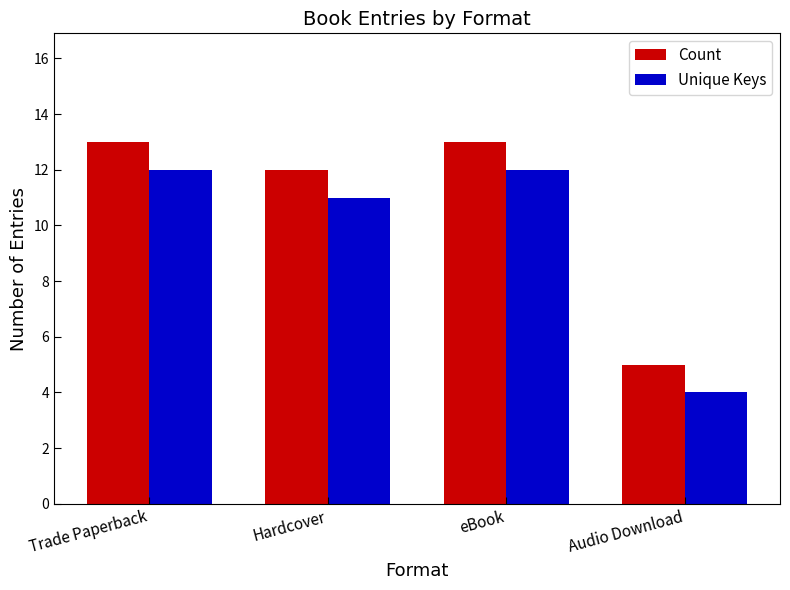

Is the value of Unique Keys at Trade Paperback greater than the value of Count at eBook?

No